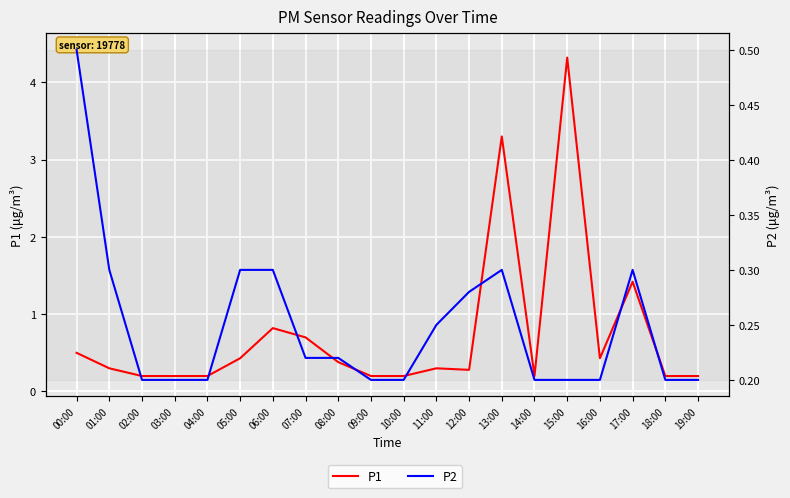

Count the number of categories in the chart.

20